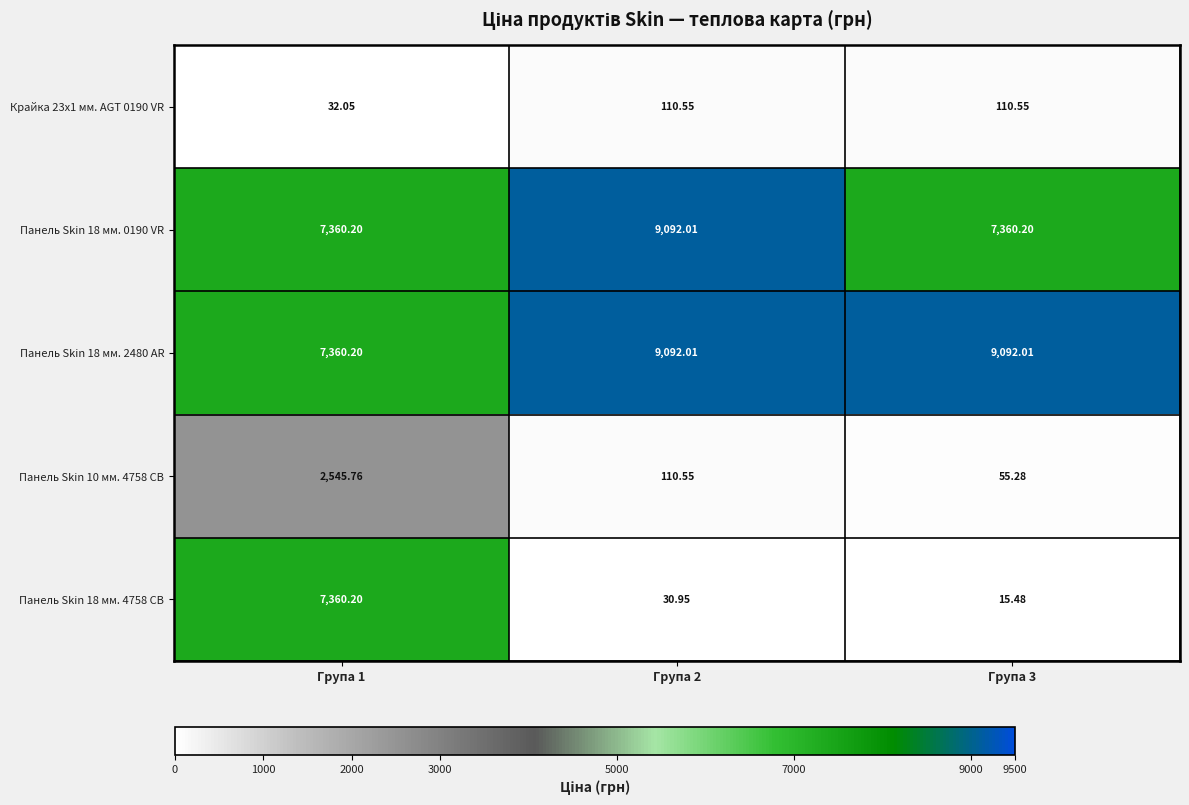

Is the value of Панель Skin 18 мм. 2480 AR at Група 2 greater than the value of Панель Skin 18 мм. 4758 CB at Група 2?

Yes